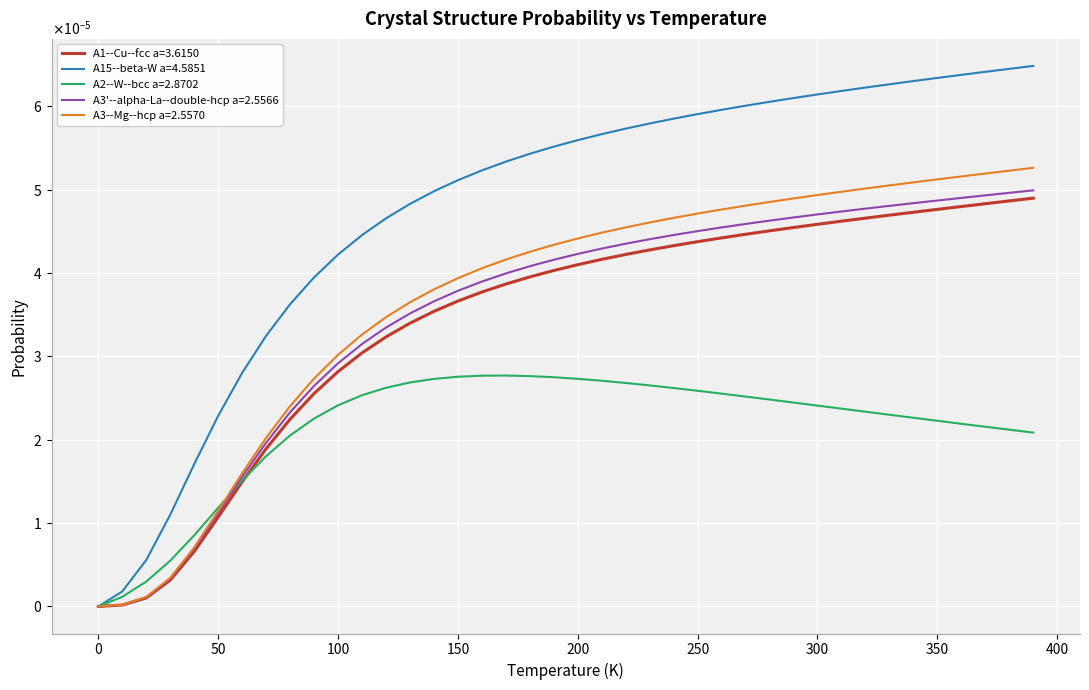

What are all the series names shown in the legend?

A1--Cu--fcc a=3.6150, A15--beta-W a=4.5851, A2--W--bcc a=2.8702, A3'--alpha-La--double-hcp a=2.5566, A3--Mg--hcp a=2.5570